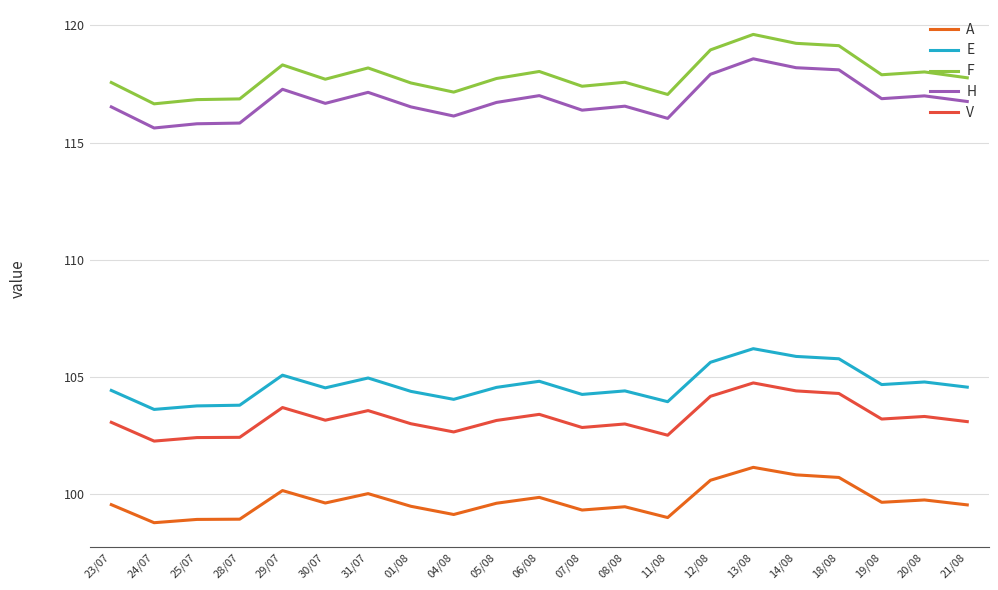

At how many categories does at least one series exceed 107?

21